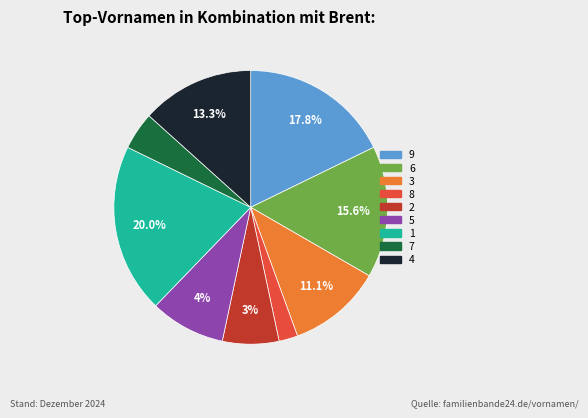

How many slices are in this pie chart?

9